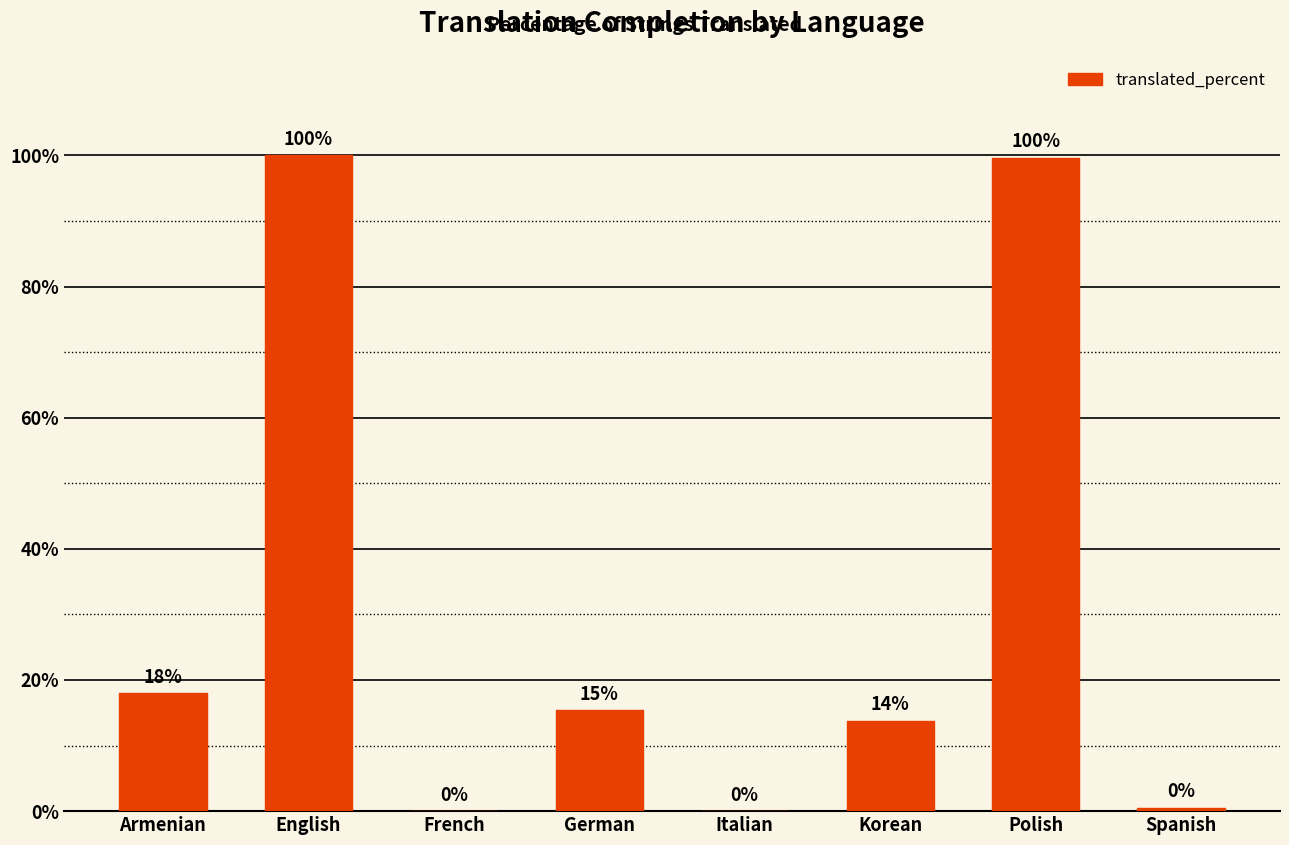

At which label is the value closest to 50?

Armenian